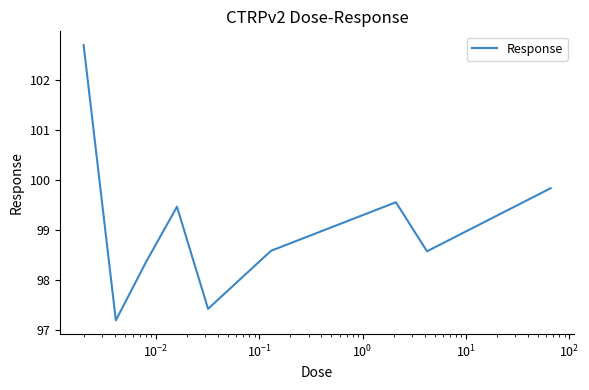

What is the difference between the maximum and minimum values?

5.5